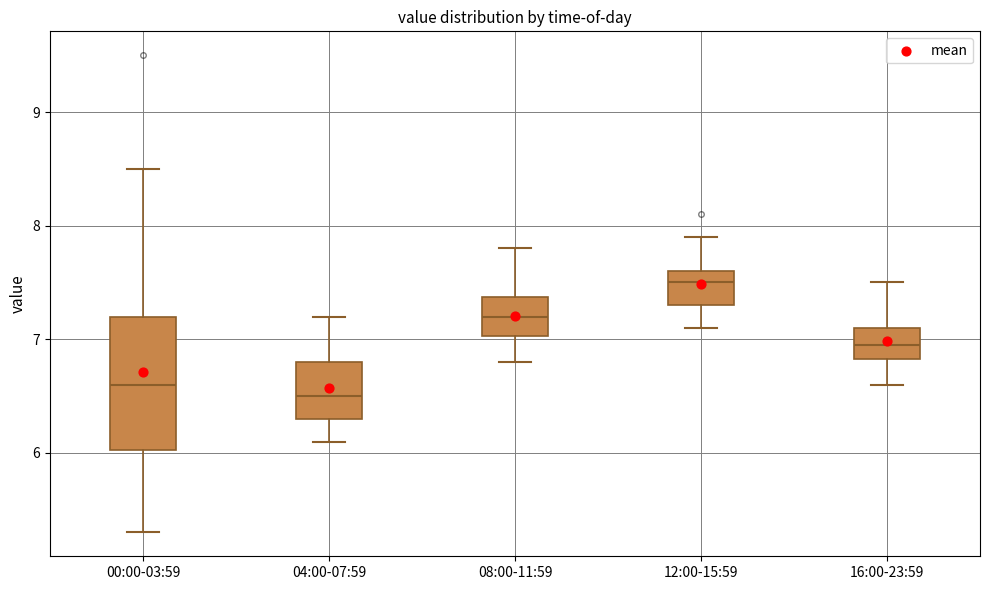

Reading left to right, read every box against the y-axis: the position of its median line, the range the box covers, and the ends of its whiskers. The values are not printed on the chart, so give them approximately, as read against the axis.

00:00-03:59: median 6.6, box 6.0 to 7.2, whiskers 5.3 to 8.5
04:00-07:59: median 6.5, box 6.3 to 6.8, whiskers 6.1 to 7.2
08:00-11:59: median 7.2, box 7.0 to 7.4, whiskers 6.8 to 7.8
12:00-15:59: median 7.5, box 7.3 to 7.6, whiskers 7.1 to 7.9
16:00-23:59: median 7.0, box 6.8 to 7.1, whiskers 6.6 to 7.5